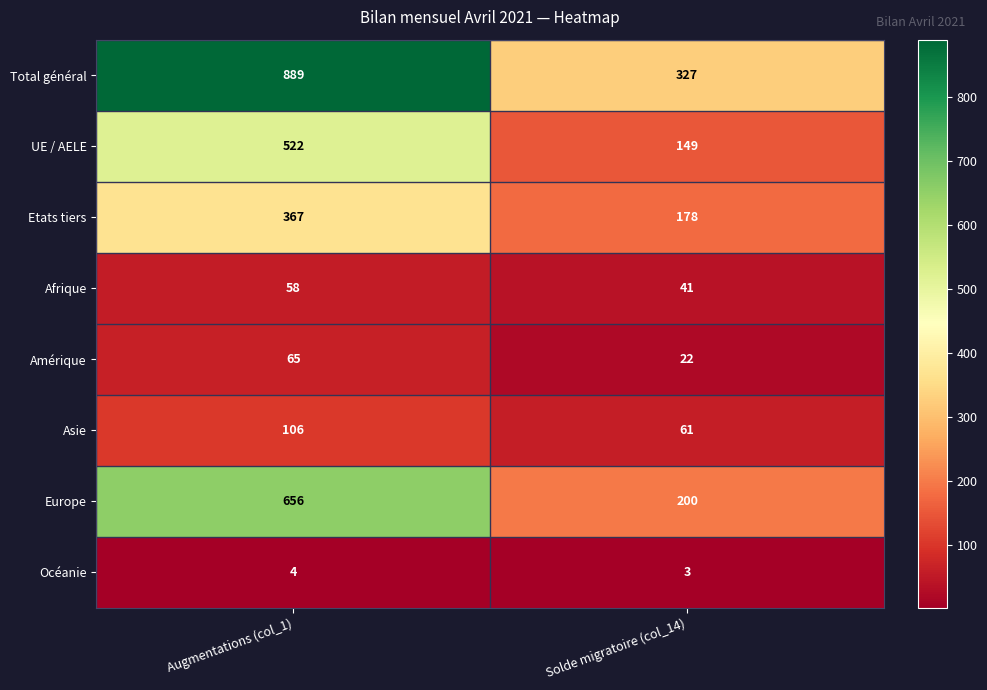

What is the lowest value of the Total général series?

327